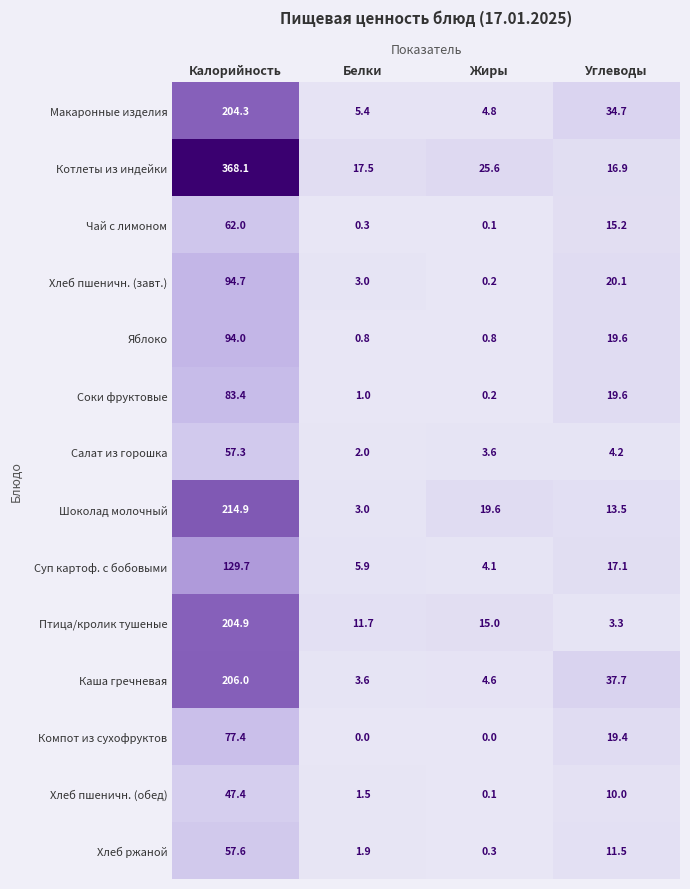

Rank the categories by Шоколад молочный value from highest to lowest.

Калорийность, Жиры, Углеводы, Белки